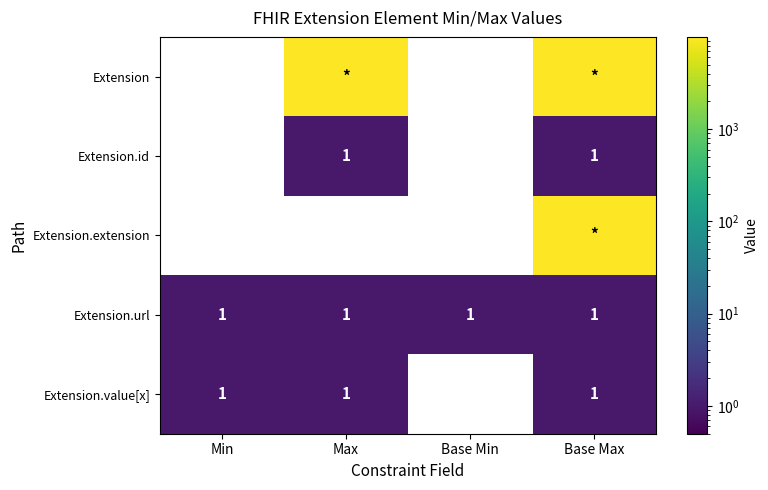

Which has a higher value, Base Max or Min?

Base Max